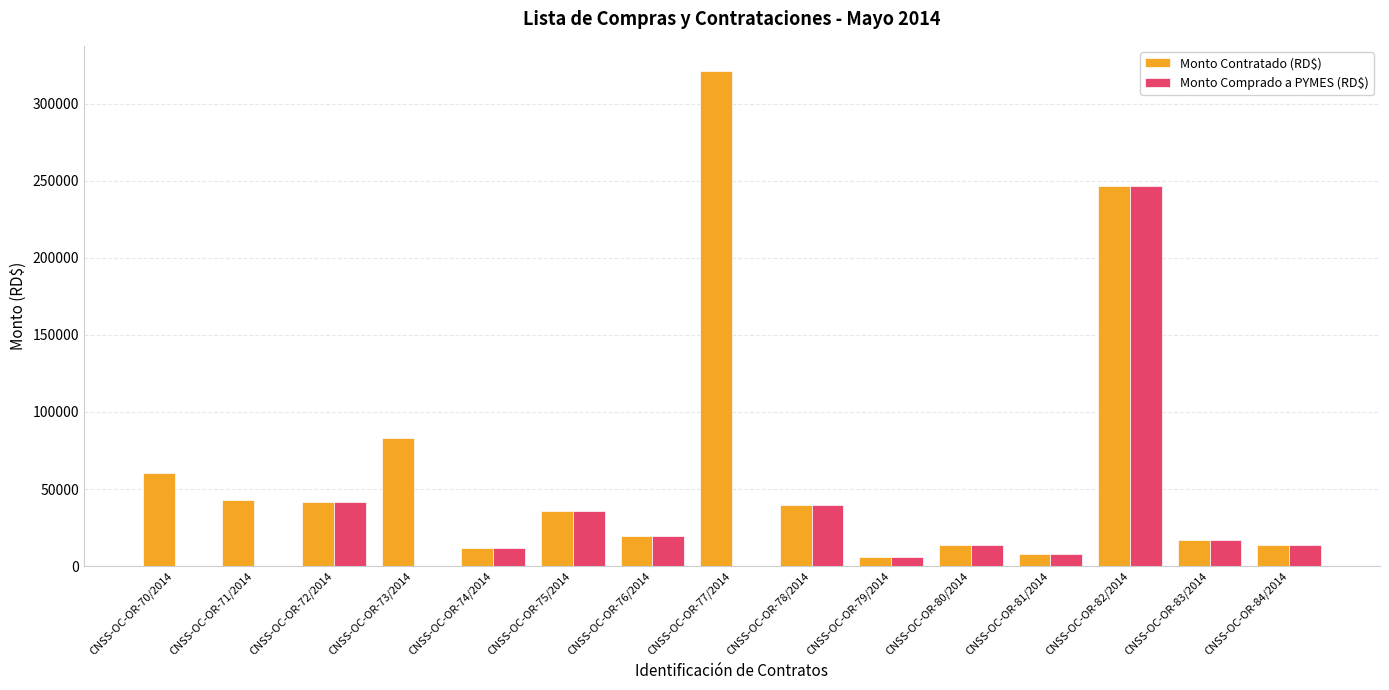

How many data points in Monto Contratado (RD$) are above 35754?

8